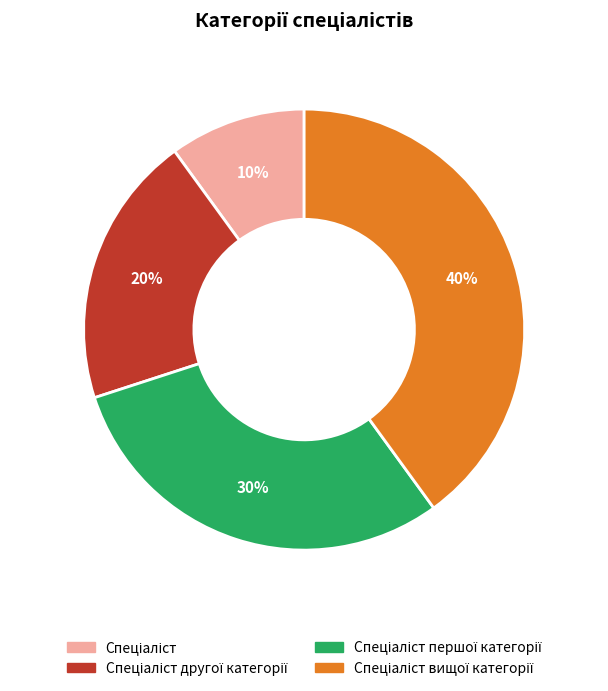

To the nearest percent, what is the average slice percentage?

25%